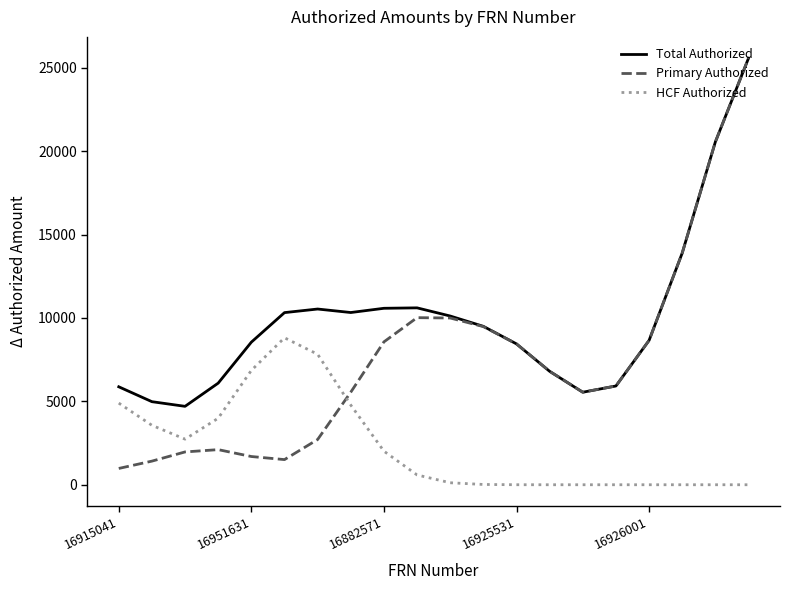

Which series has the widest spread of values?

Primary Authorized